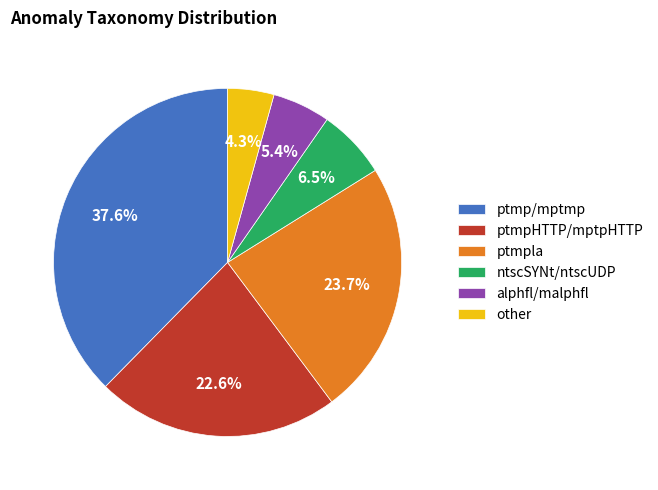

To the nearest percent, what is the combined percentage of ptmp/mptmp and ptmpla?

61%